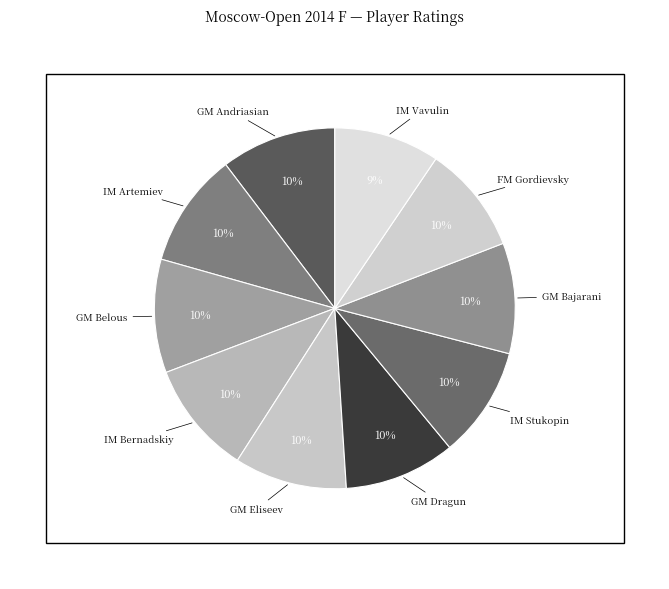

Combined, do GM Bajarani and IM Stukopin account for over 50%?

No